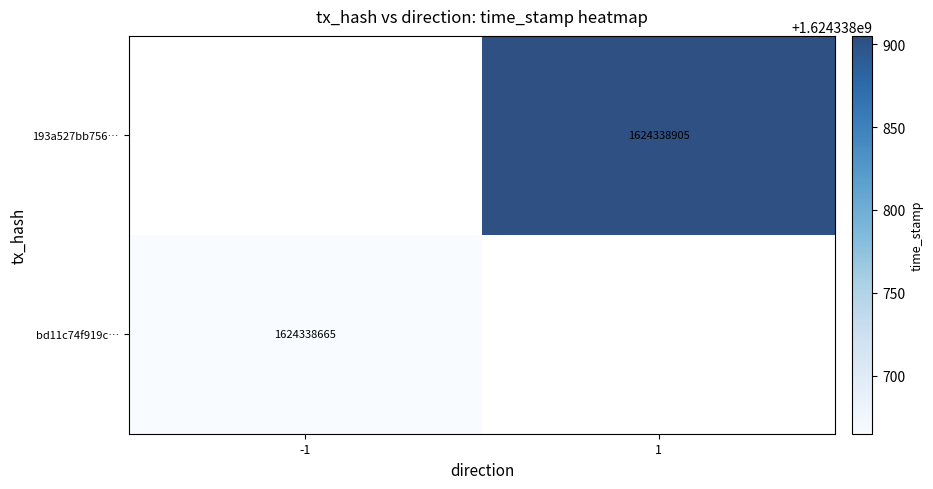

Is the value of bd11c74f919c… at -1 greater than the value of 193a527bb756… at 1?

No